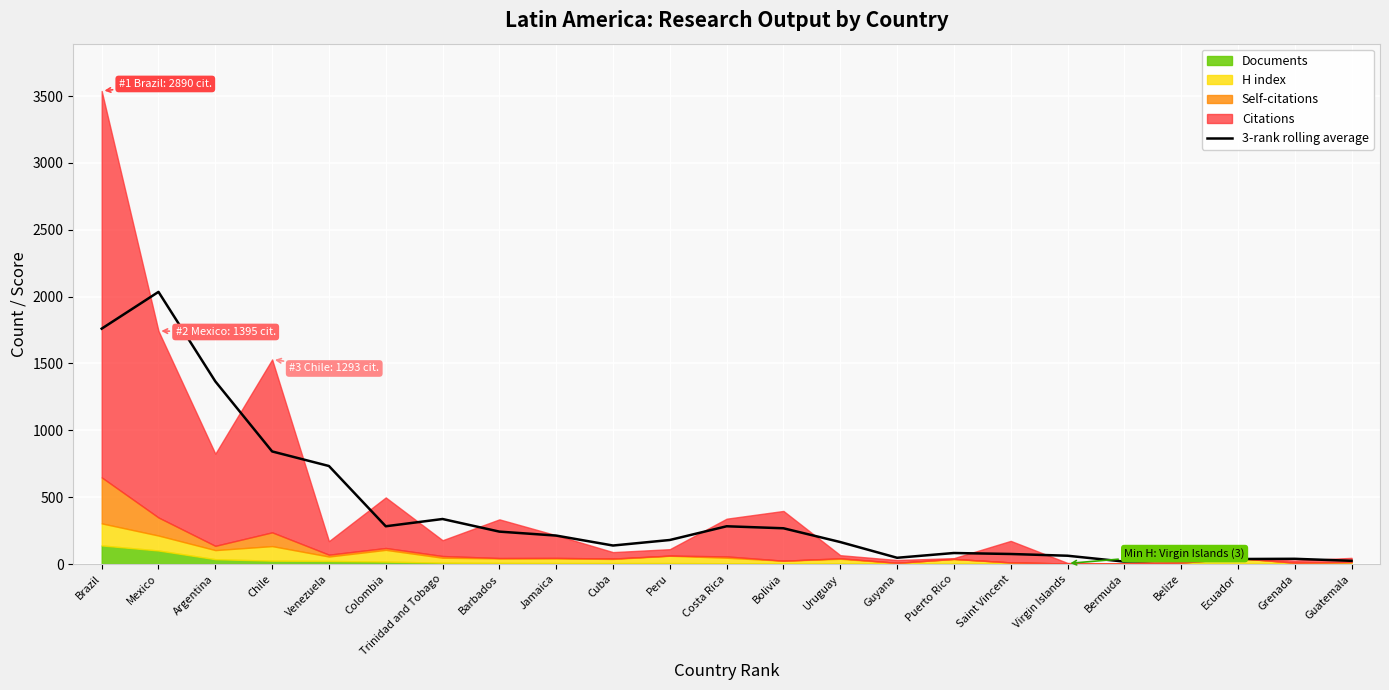

Rank the categories by value from highest to lowest.

Mexico, Brazil, Argentina, Chile, Venezuela, Trinidad and Tobago, Colombia, Costa Rica, Bolivia, Barbados, Jamaica, Peru, Uruguay, Cuba, Puerto Rico, Saint Vincent, Virgin Islands, Guyana, Grenada, Ecuador, Belize, Guatemala, Bermuda